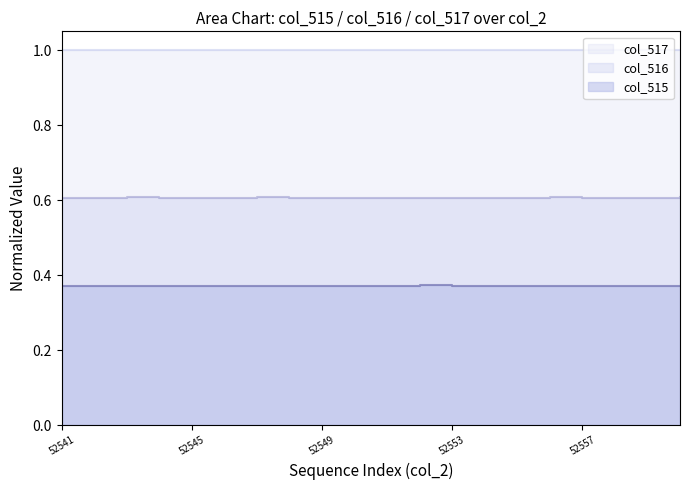

At which label is col_515 closest to 0?

52556